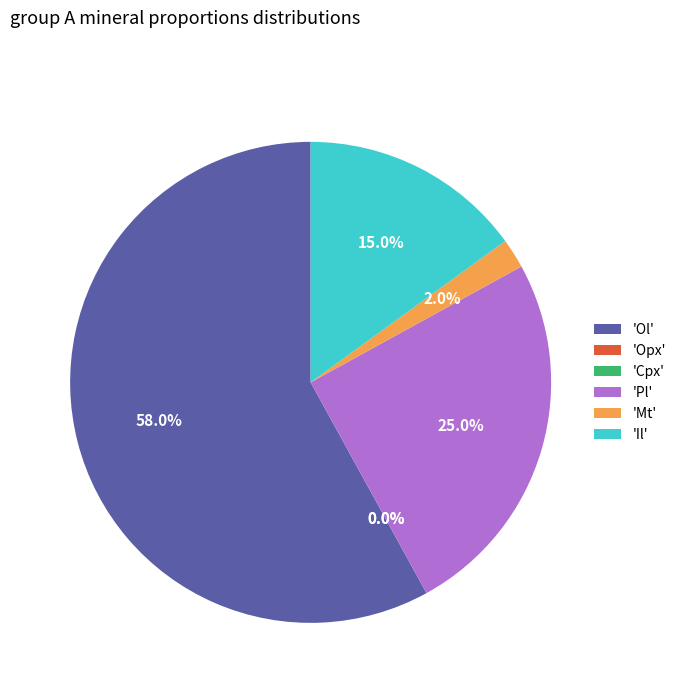

Which category has the smallest portion of the pie?

Opx